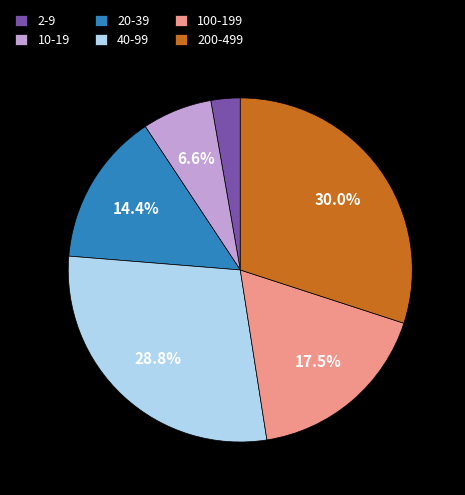

How many segments does this pie chart have?

6